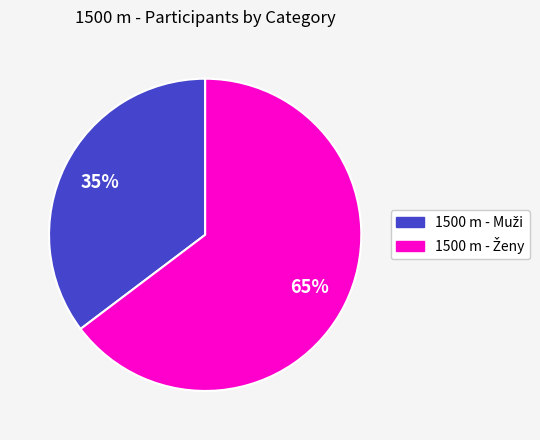

Is there any slice that represents more than half of the pie?

Yes